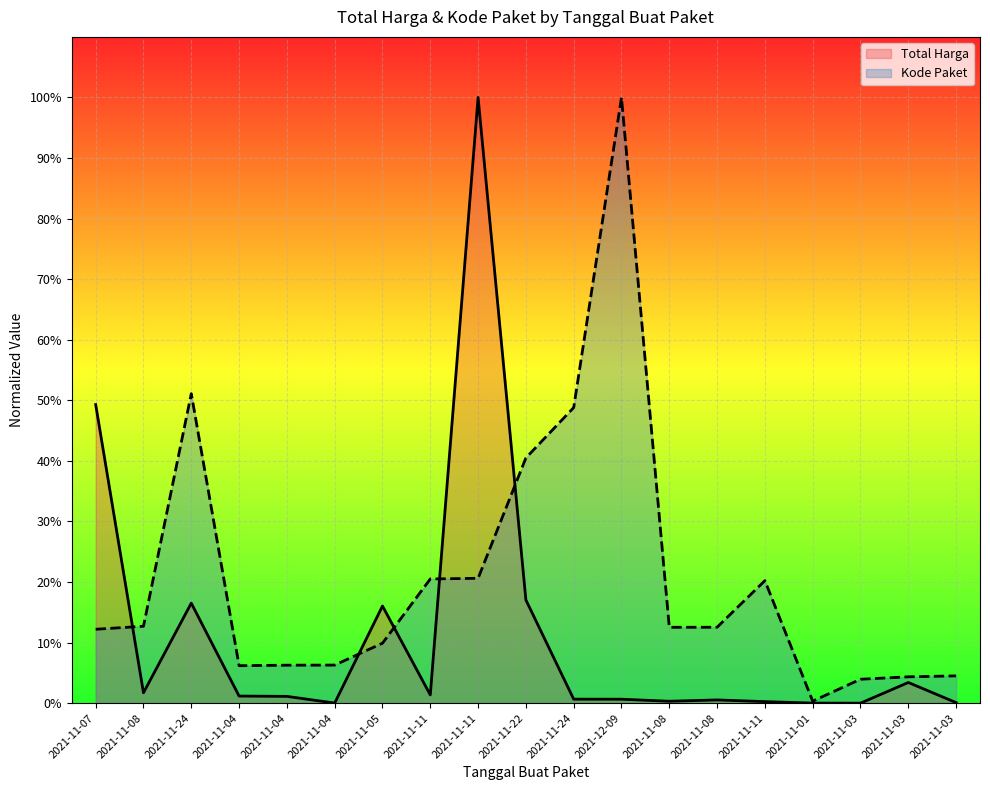

Does the chart display data point markers on the line(s)?

No